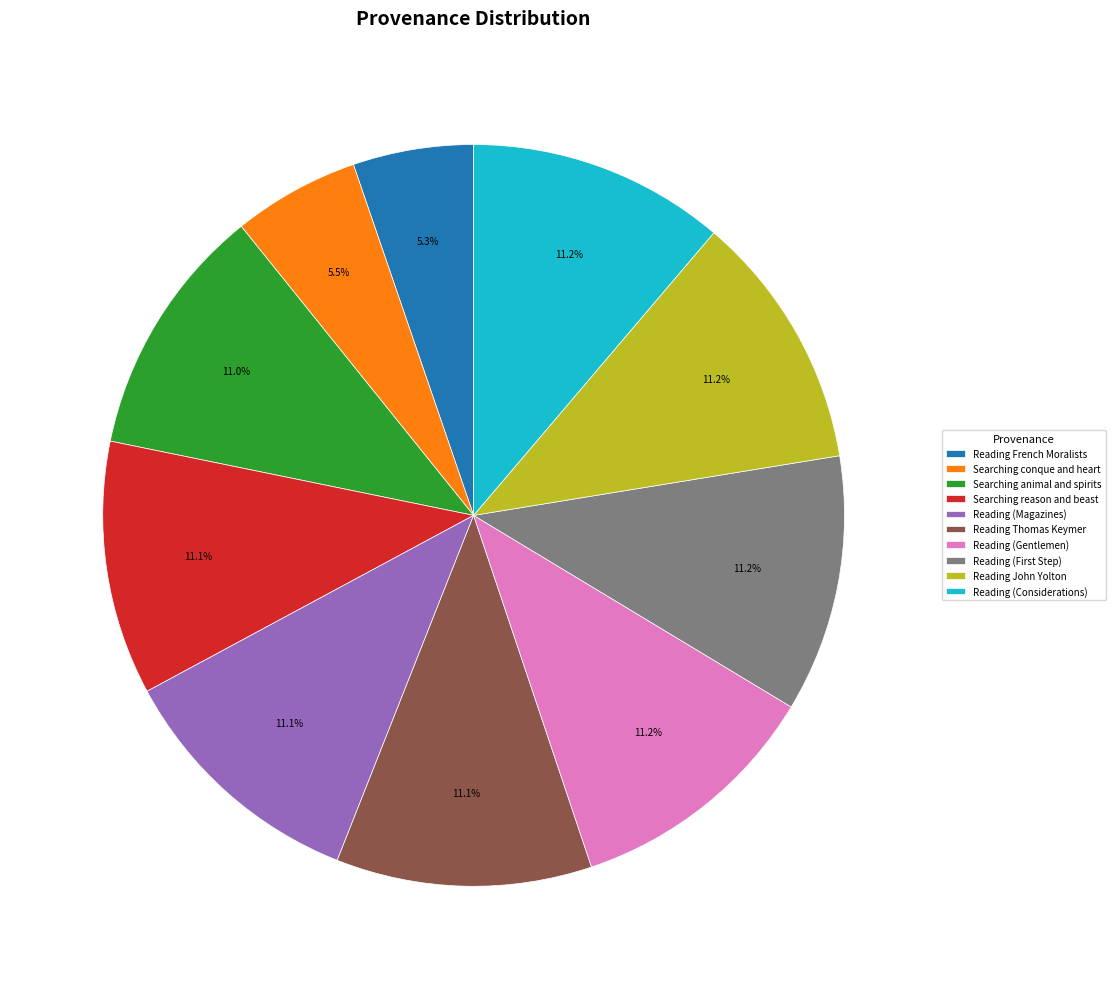

Approximately how many times larger is the value at Searching reason and beast compared to Searching conque and heart?

2.0